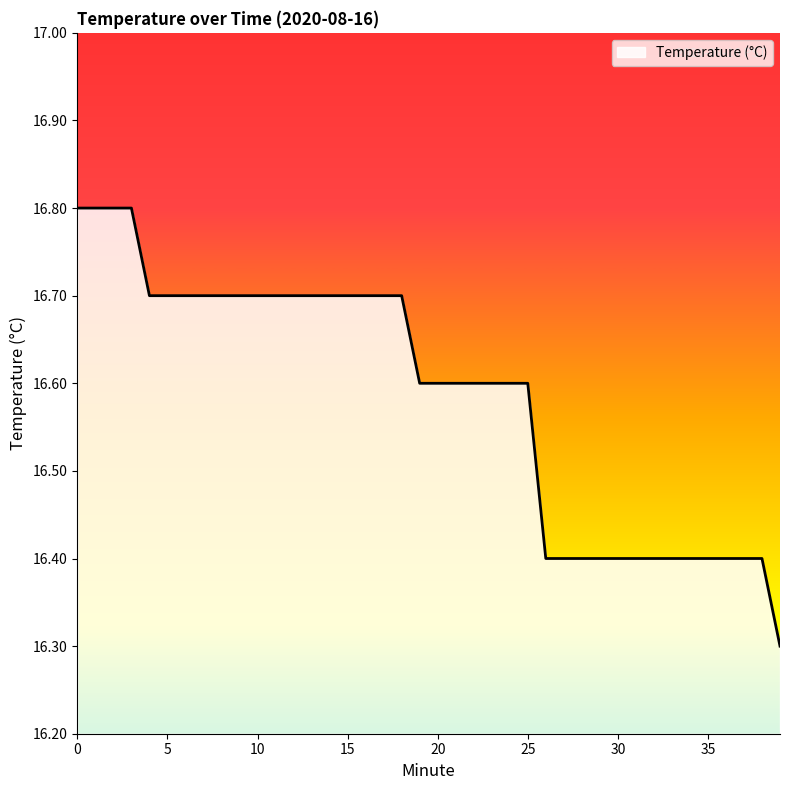

What is the difference between the maximum and minimum values?

0.5